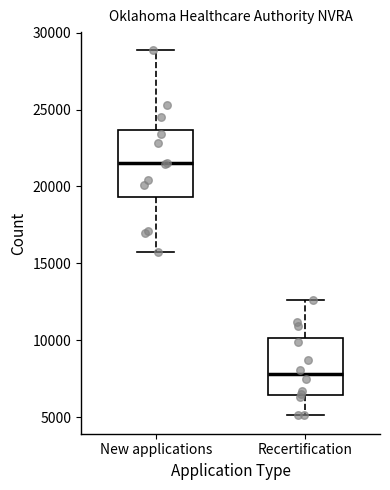

Reading left to right, read every box against the y-axis: the position of its median line, the range the box covers, and the ends of its whiskers. The values are not printed on the chart, so give them approximately, as read against the axis.

New applications: median 21500, box 19500 to 23500, whiskers 16000 to 29000
Recertification: median 8000, box 6500 to 10000, whiskers 5000 to 12500